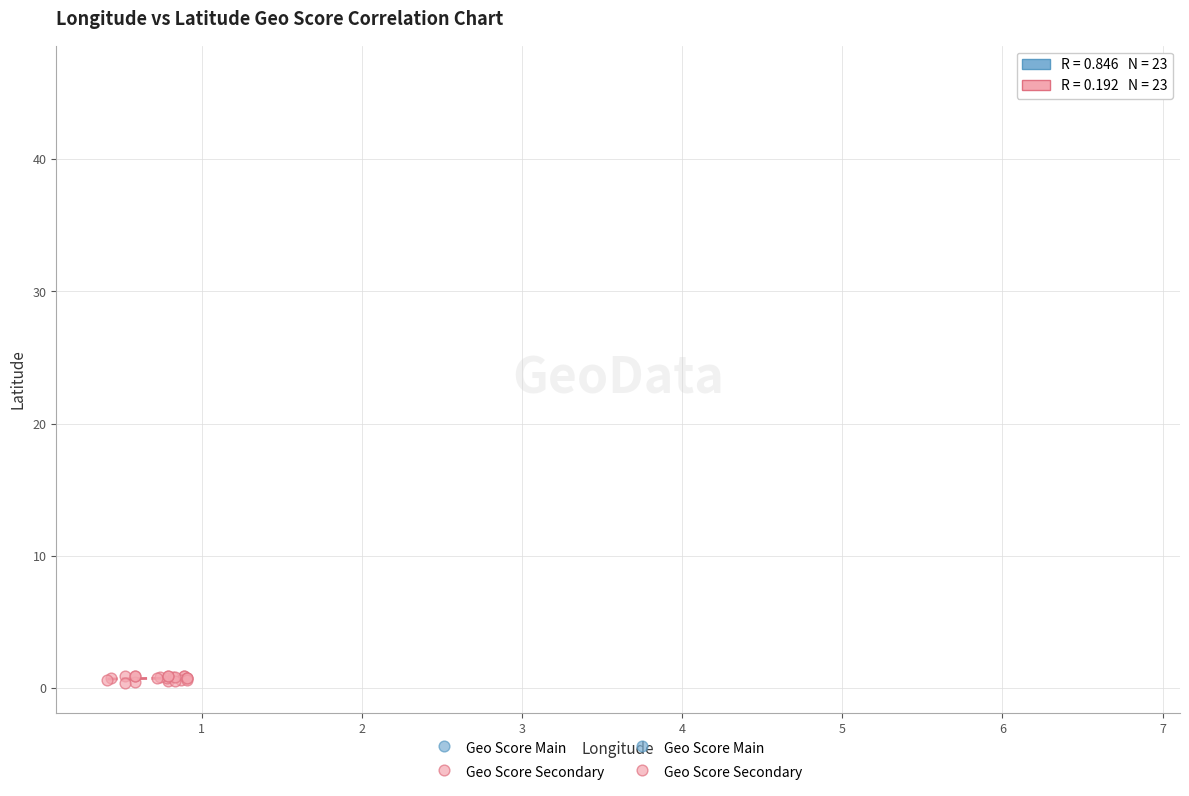

Which series reaches the maximum Y coordinate?

Geo Score Main